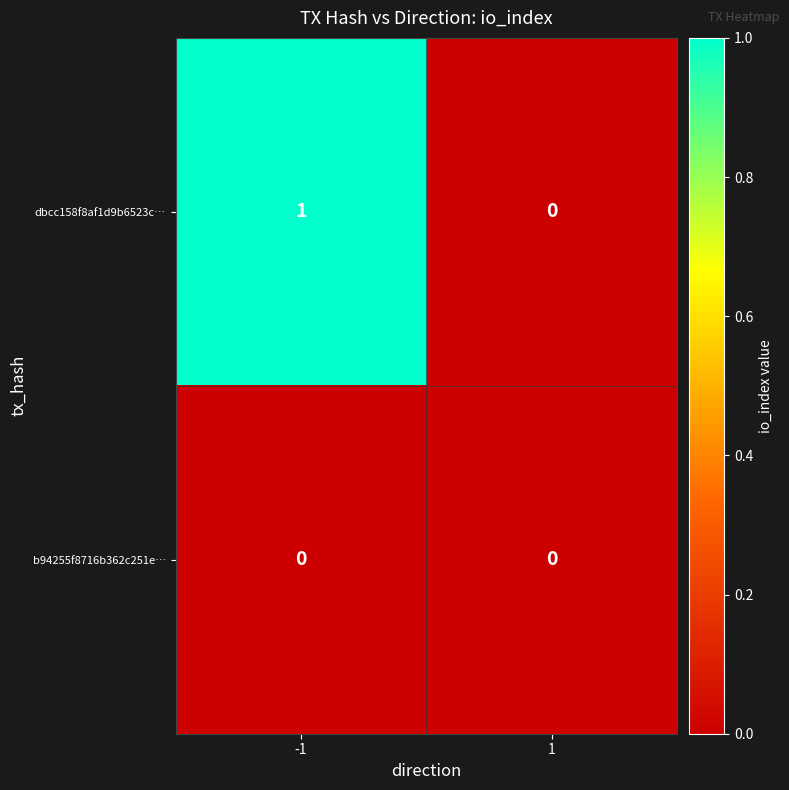

Is the value of dbcc158f8af1d9b6523c… at -1 greater than the value of b94255f8716b362c251e… at 1?

Yes